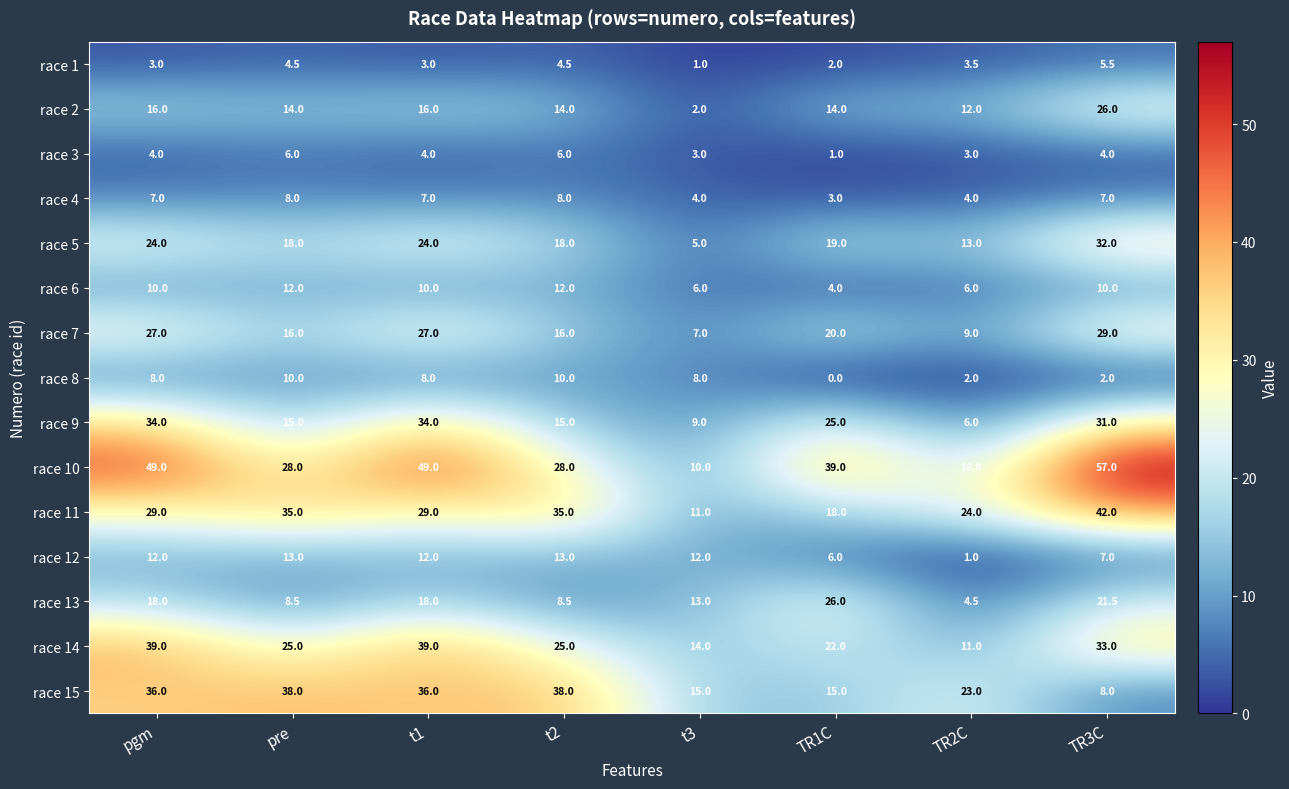

What is the difference between the highest and lowest values at t1?

46.0